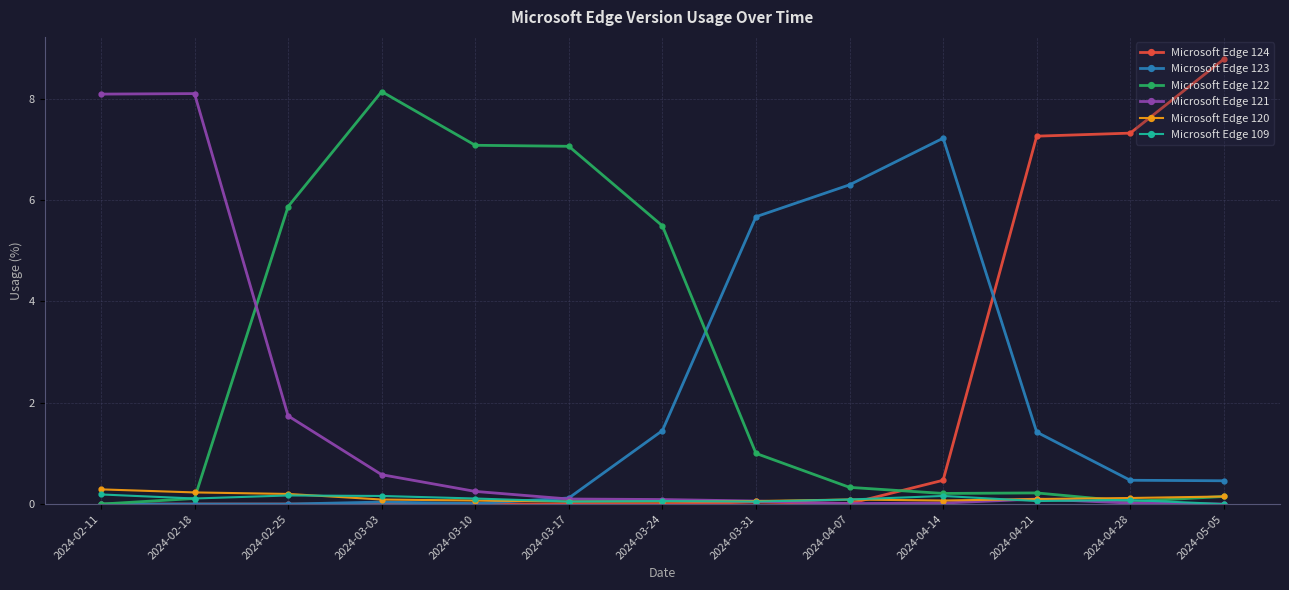

What is the average value of the Microsoft Edge 121 series?

1.5